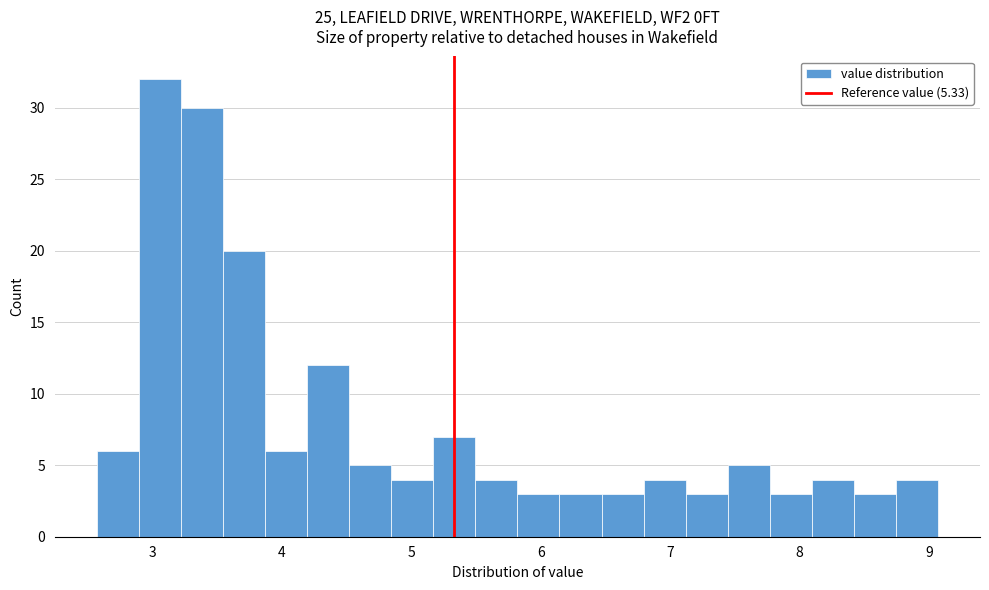

Read against the x-axis, roughly where is the centre of the tallest bar?

3.1